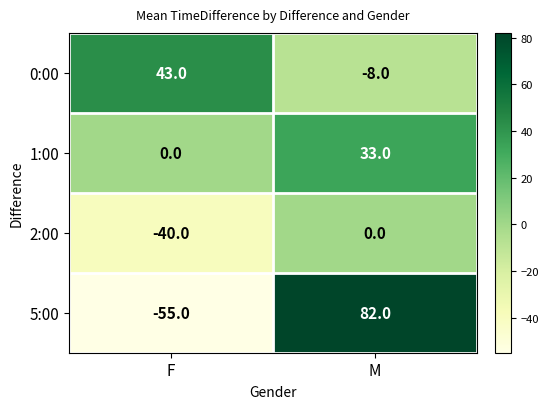

Reading left to right, transcribe all the data shown in this chart.

0:00: F=43	M=-8
1:00: F=0	M=33
2:00: F=-40	M=0
5:00: F=-55	M=82